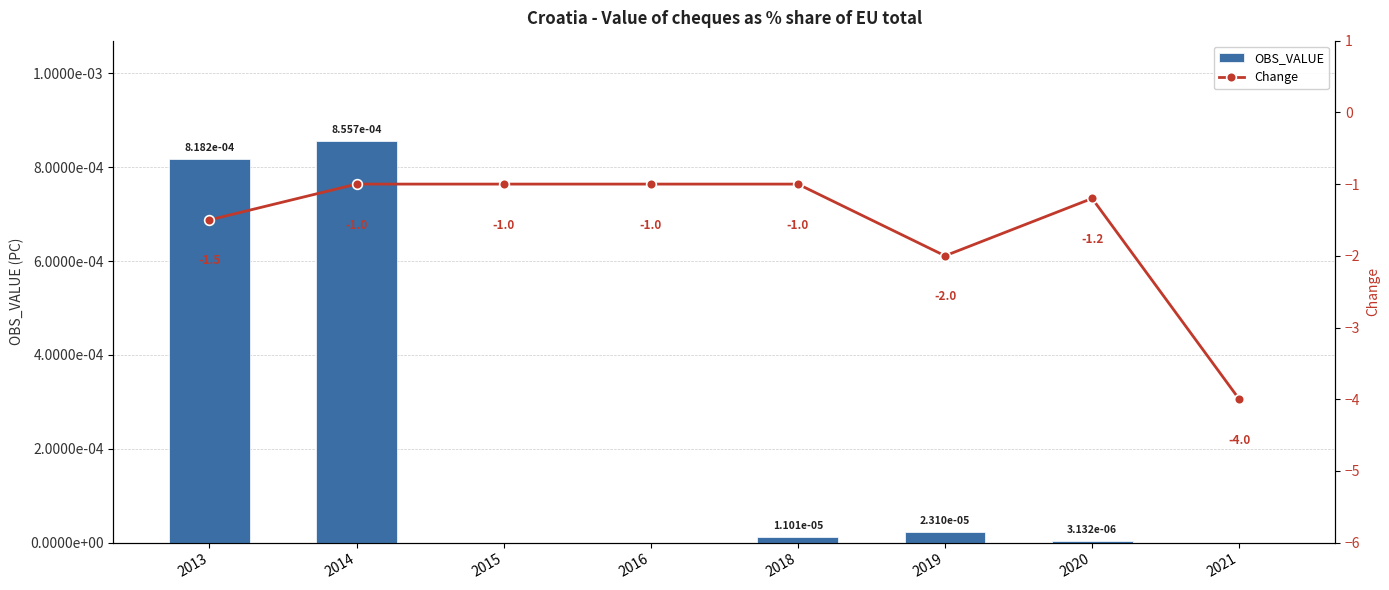

The value of Change at 2015 is -0.4. True or false?

False